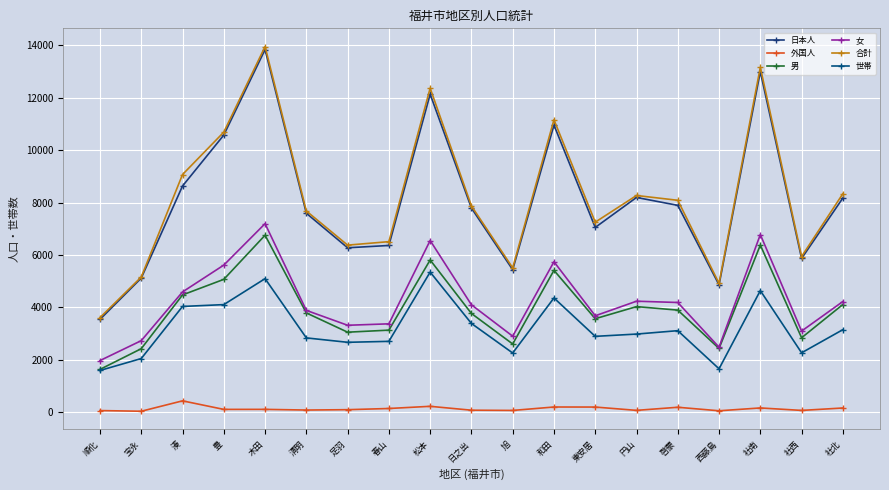

Where is the first local maximum for 外国人?

湊